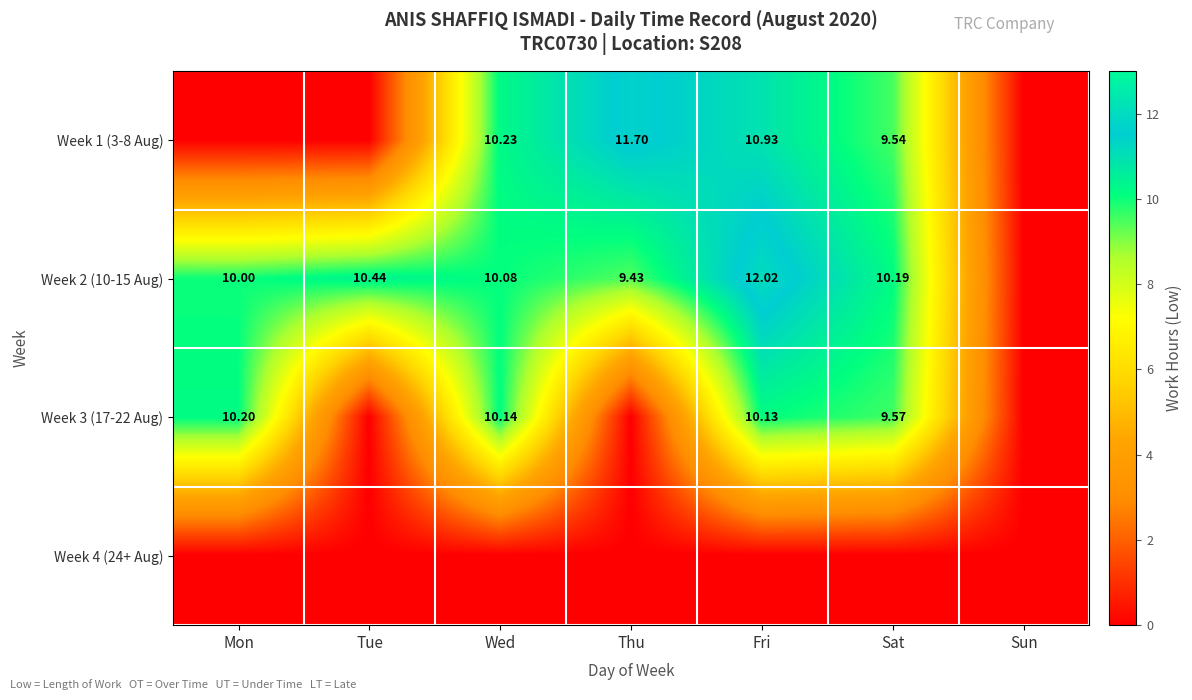

List the series in order of their peak value, highest first.

Week 2 (10-15 Aug), Week 1 (3-8 Aug), Week 3 (17-22 Aug), Week 4 (24+ Aug)